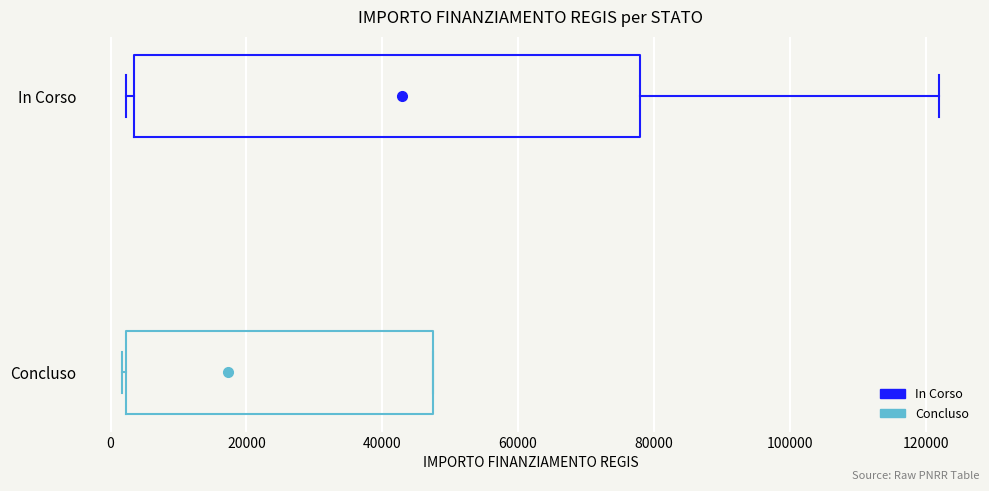

Reading bottom to top, read every box against the x-axis: the position of its median line, the range the box covers, and the ends of its whiskers. The values are not printed on the chart, so give them approximately, as read against the axis.

Concluso: median 2000, box 2000 to 48000, whiskers 2000 to 48000
In Corso: median 28000, box 4000 to 78000, whiskers 2000 to 122000